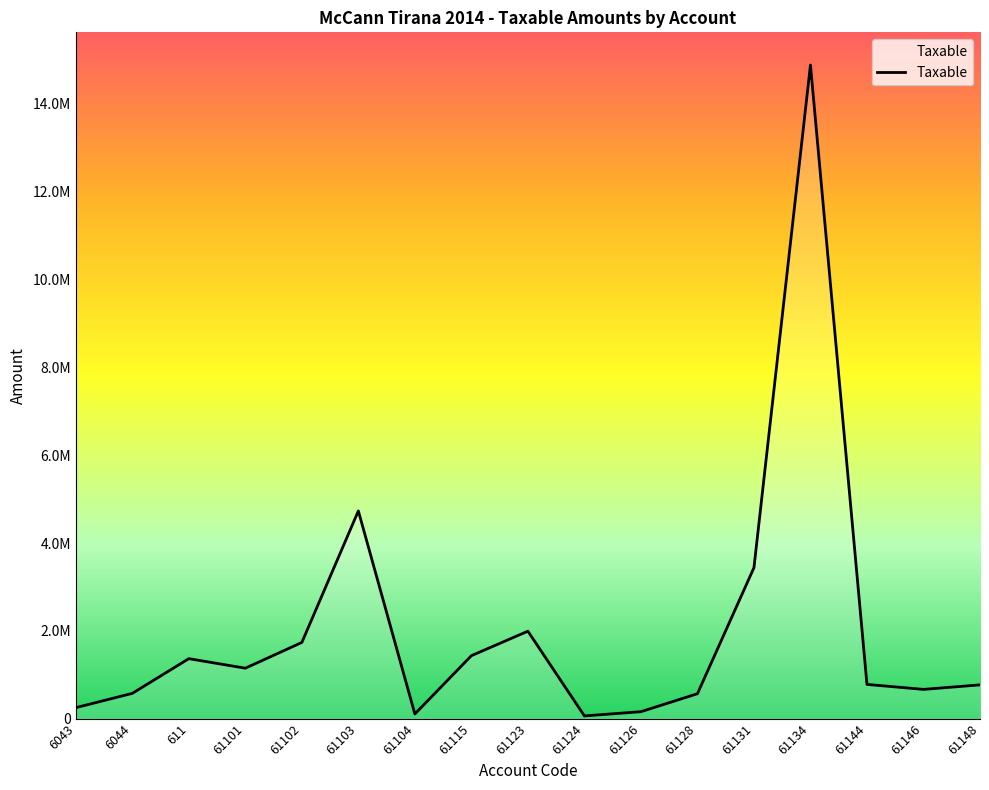

Is it true that the value at 61144 is 779642.1?

True